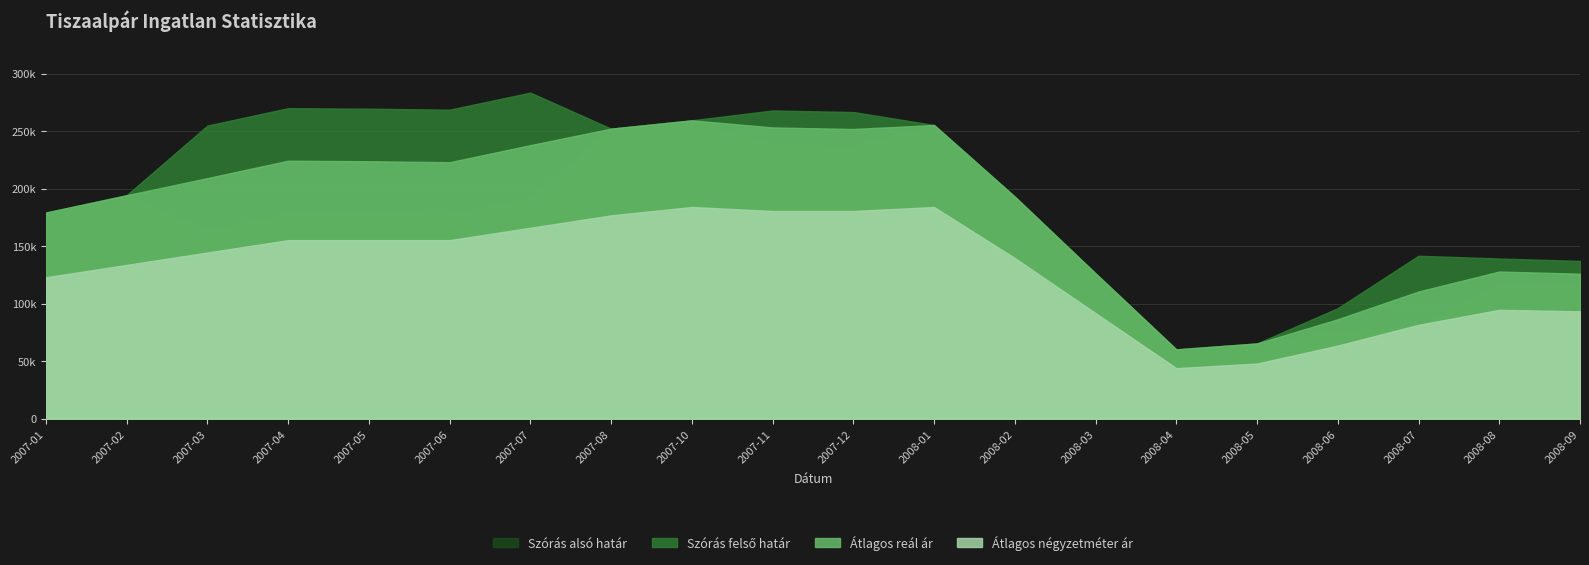

Which series has the widest spread of values?

Szórás felső határ